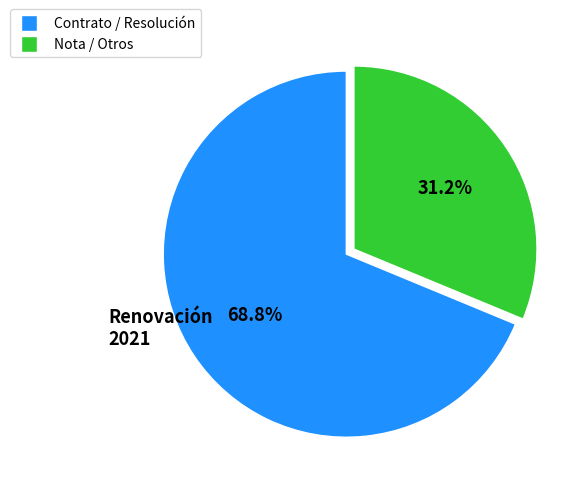

Does any single category account for the majority?

Yes